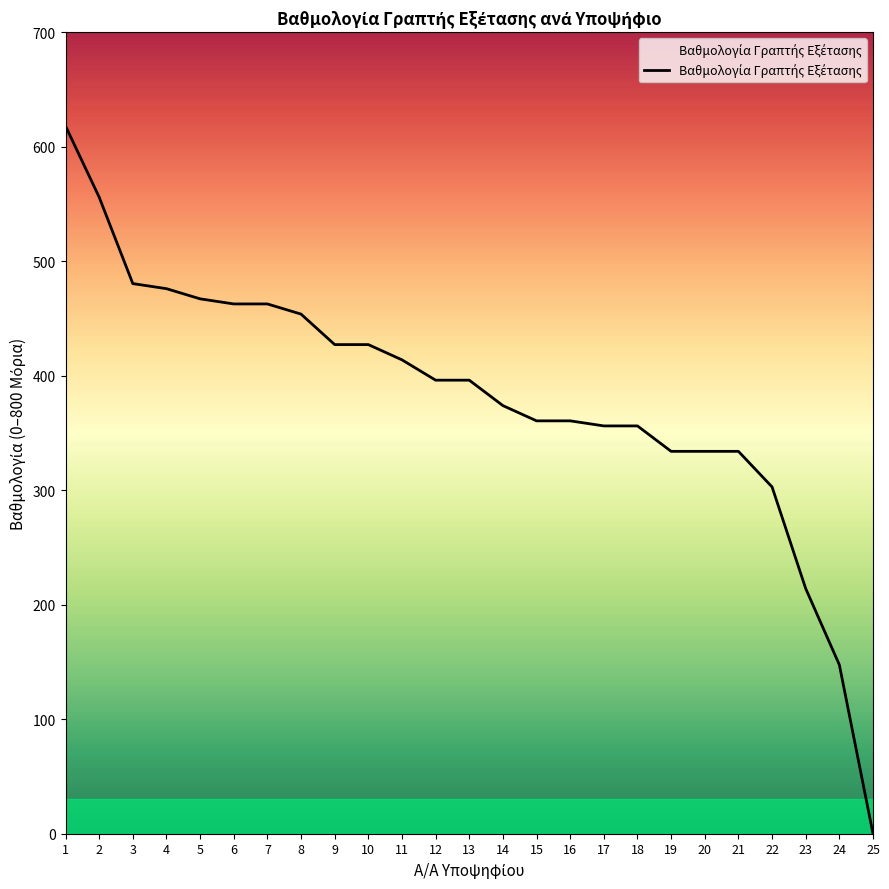

How many series are shown in this chart?

1